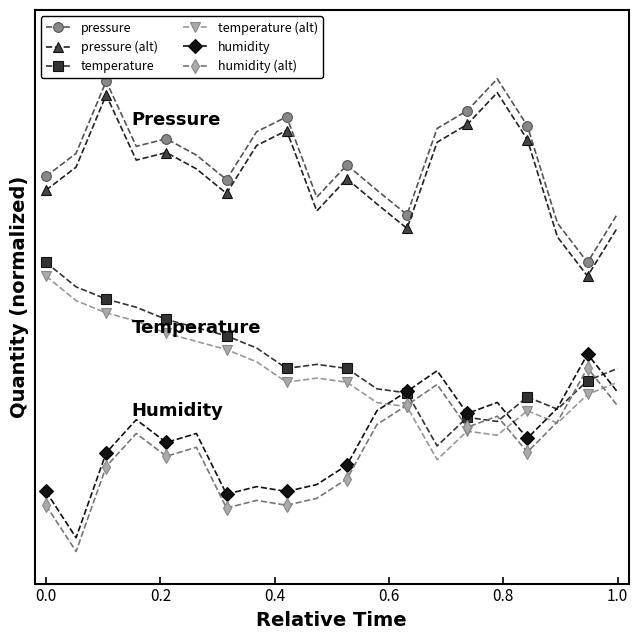

What are all the series names shown in the legend?

pressure, pressure (alt), temperature, temperature (alt), humidity, humidity (alt)